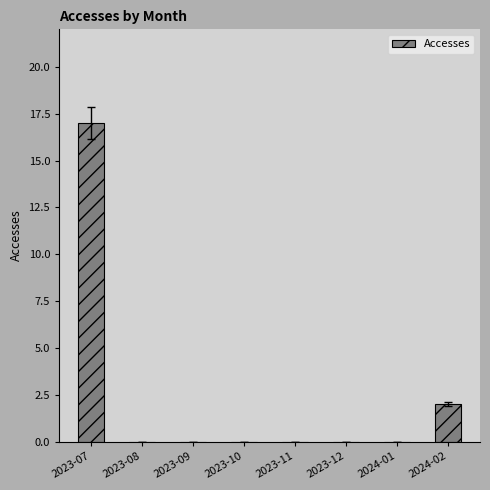

What is the greatest value displayed?

17